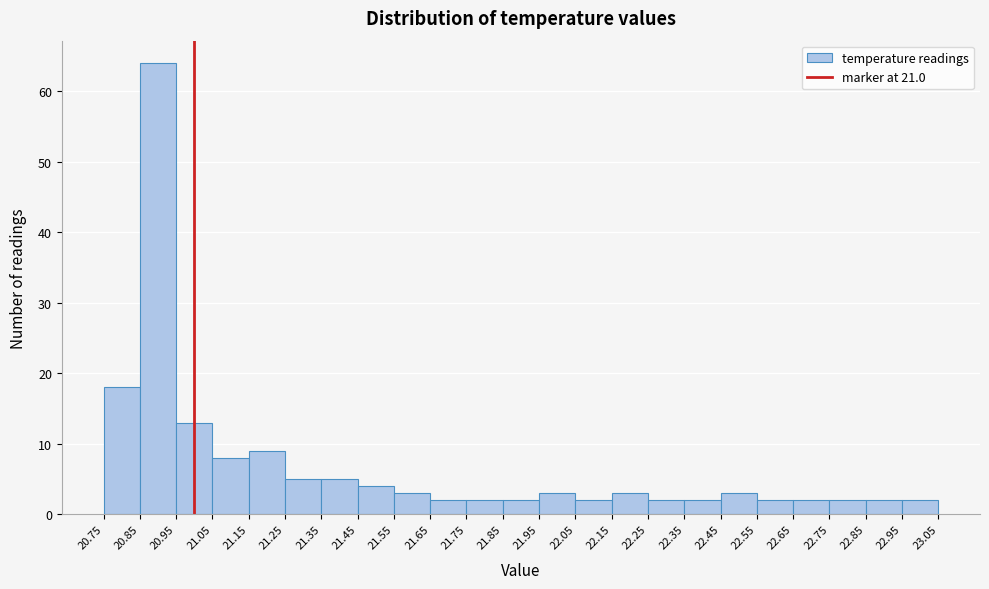

Reading left to right, transcribe this chart: for each bar, give the range it covers on the x-axis and its height. The values are not printed on the chart, so give them approximately, as read against the axis.

20.75 to 20.85: 18
20.85 to 20.95: 64
20.95 to 21.05: 13
21.05 to 21.15: 8
21.15 to 21.25: 9
21.25 to 21.35: 5
21.35 to 21.45: 5
21.45 to 21.55: 4
21.55 to 21.65: 3
21.65 to 21.75: 2
21.75 to 21.85: 2
21.85 to 21.95: 2
21.95 to 22.05: 3
22.05 to 22.15: 2
22.15 to 22.25: 3
22.25 to 22.35: 2
22.35 to 22.45: 2
22.45 to 22.55: 3
22.55 to 22.65: 2
22.65 to 22.75: 2
22.75 to 22.85: 2
22.85 to 22.95: 2
22.95 to 23.05: 2